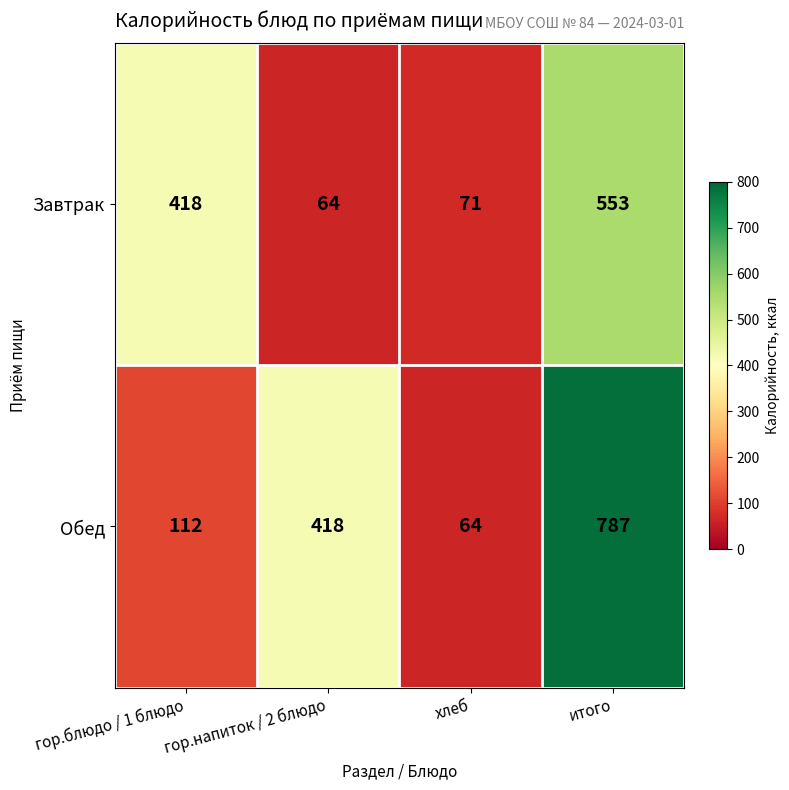

What is the total value across all series at гор.напиток / 2 блюдо?

482